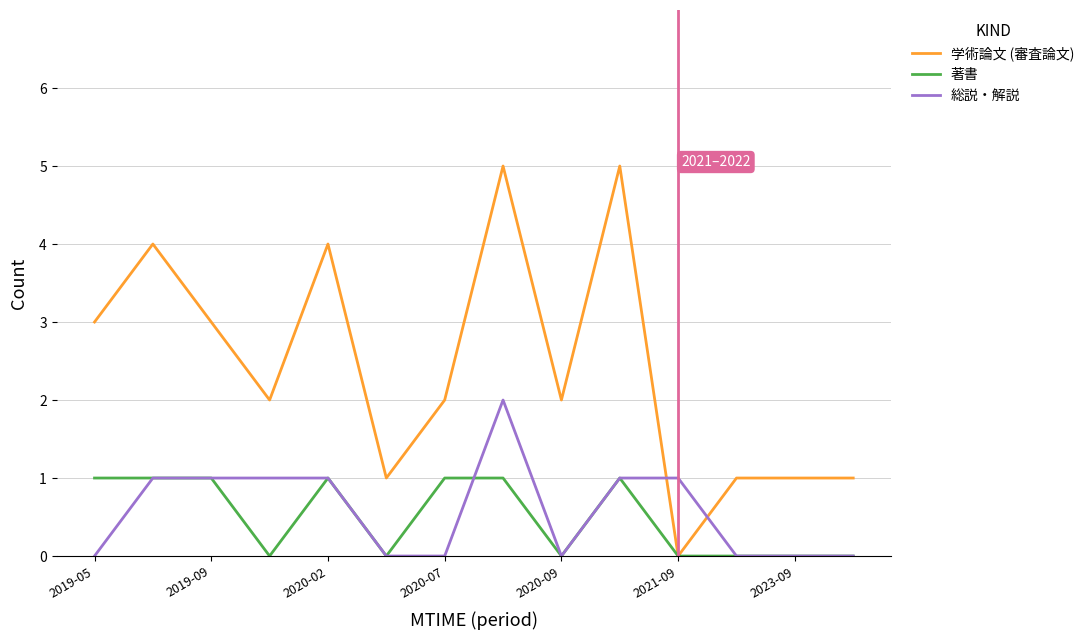

How many intersections are there between 学術論文 (審査論文) and 総説・解説?

2